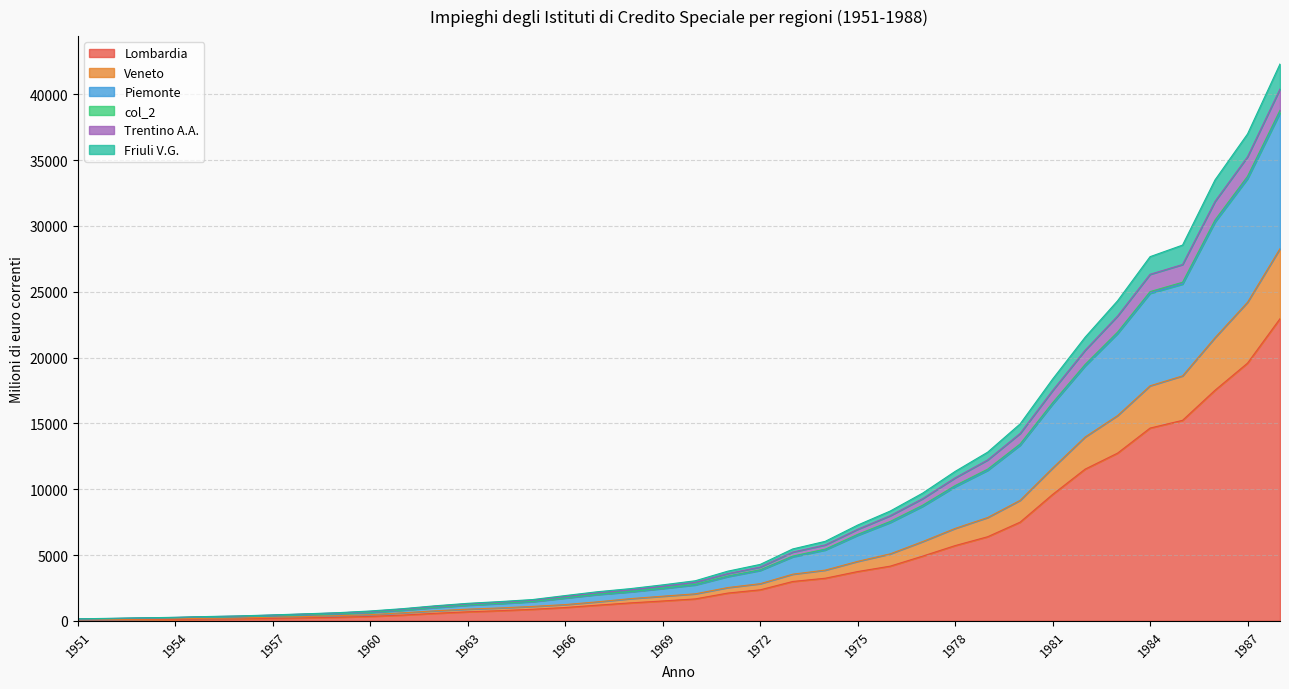

True or false: Lombardia has a value of 19578.9 at 1987.

True